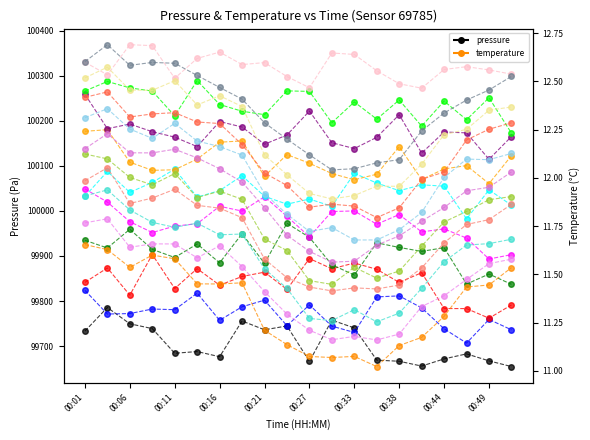

How many points are lower than both their immediate neighbors (excluding endpoints)?

3